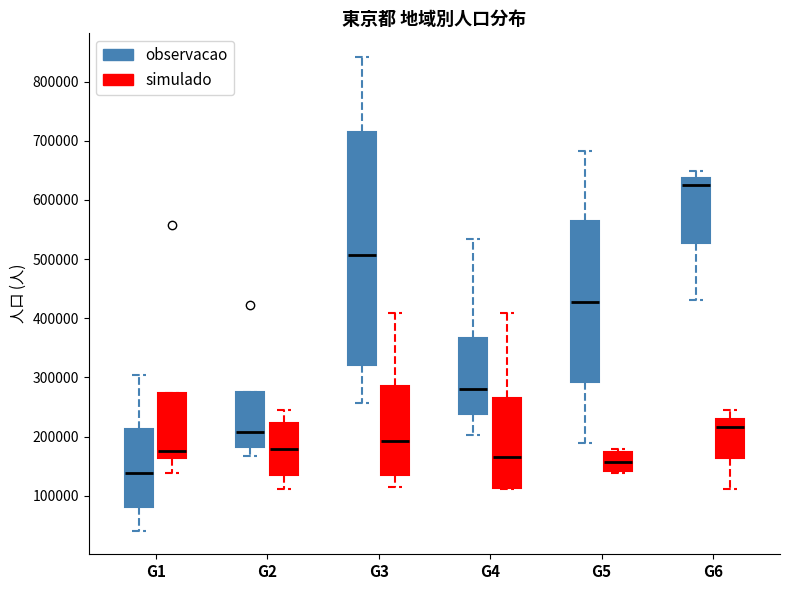

Reading left to right, transcribe this box plot: for each box, give where its median line is, the range the box spans, and where its two whiskers end, as read against the y-axis. The values are not printed on the chart, so give them approximately, as read against the axis.

G1 (observacao): median 140000, box 80000 to 210000, whiskers 40000 to 300000
G1 (simulado): median 180000, box 160000 to 270000, whiskers 140000 to 270000
G2 (observacao): median 210000, box 180000 to 280000, whiskers 170000 to 280000
G2 (simulado): median 180000, box 130000 to 220000, whiskers 110000 to 240000
G3 (observacao): median 510000, box 320000 to 710000, whiskers 260000 to 840000
G3 (simulado): median 190000, box 140000 to 290000, whiskers 110000 to 410000
G4 (observacao): median 280000, box 240000 to 370000, whiskers 200000 to 530000
G4 (simulado): median 170000, box 110000 to 260000, whiskers 110000 to 410000
G5 (observacao): median 430000, box 290000 to 570000, whiskers 190000 to 680000
G5 (simulado): median 160000, box 140000 to 170000, whiskers 140000 (just below the box's lower edge) to 180000
G6 (observacao): median 620000, box 530000 to 640000, whiskers 430000 to 650000
G6 (simulado): median 220000, box 160000 to 230000, whiskers 110000 to 240000